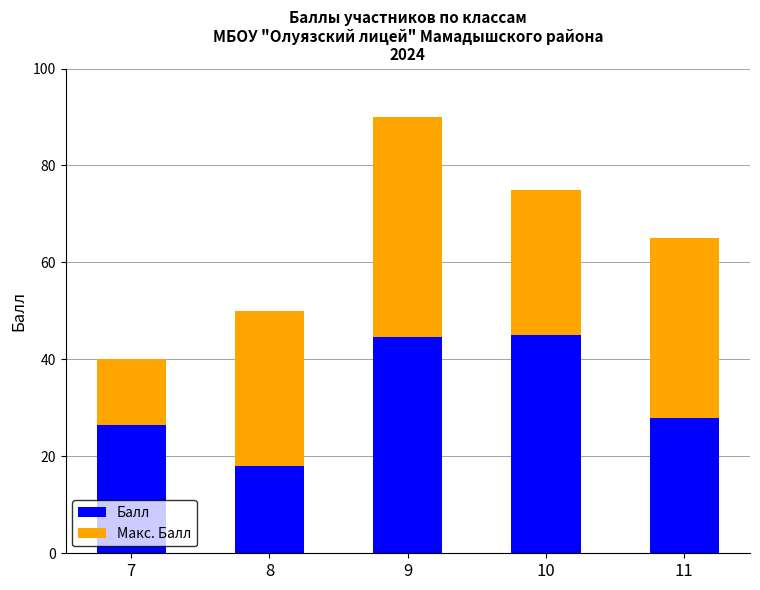

Which category has the lowest value in the Балл series?

8